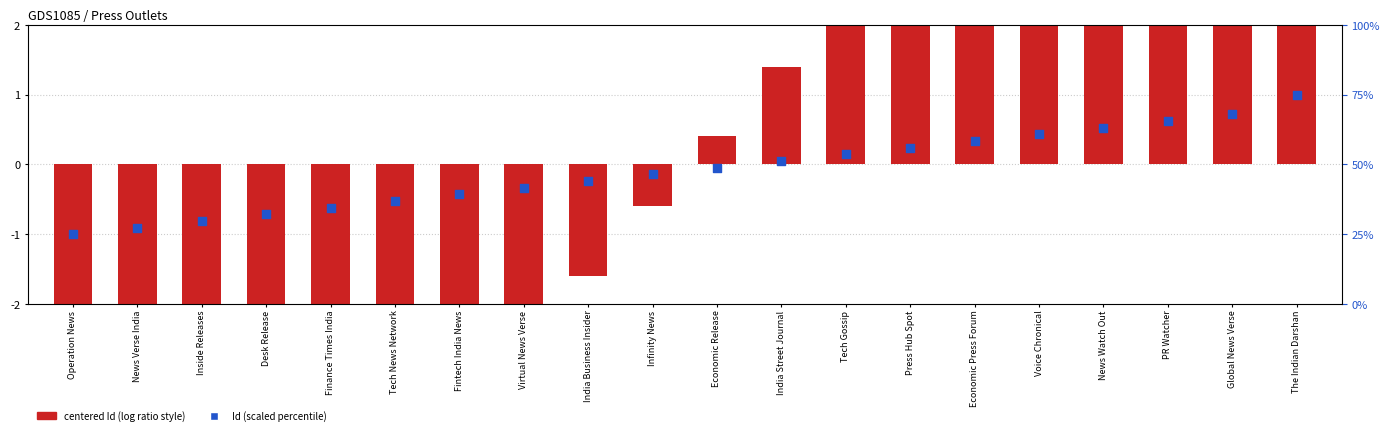

Which series has the widest spread of Y values?

centered Id (log ratio style)